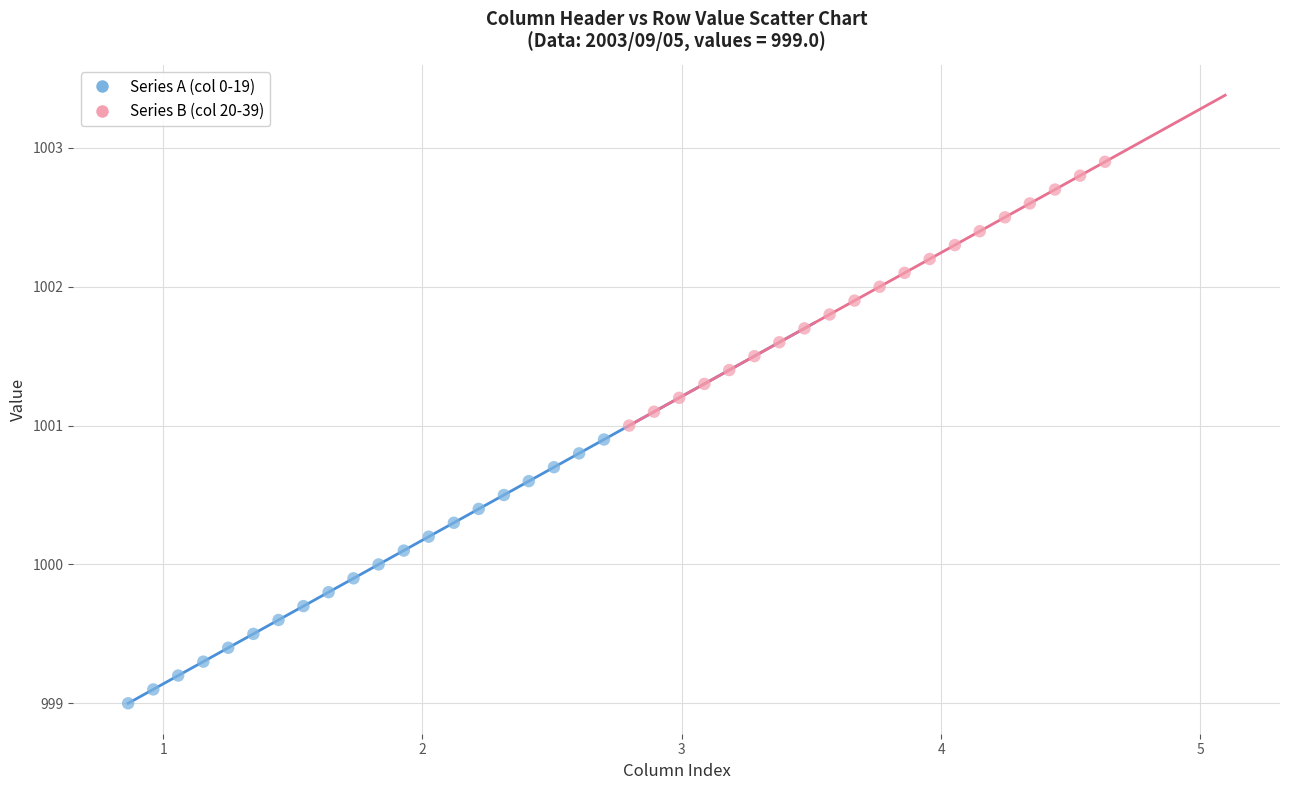

Which series contains the highest Y value?

Series B (col 20-39)